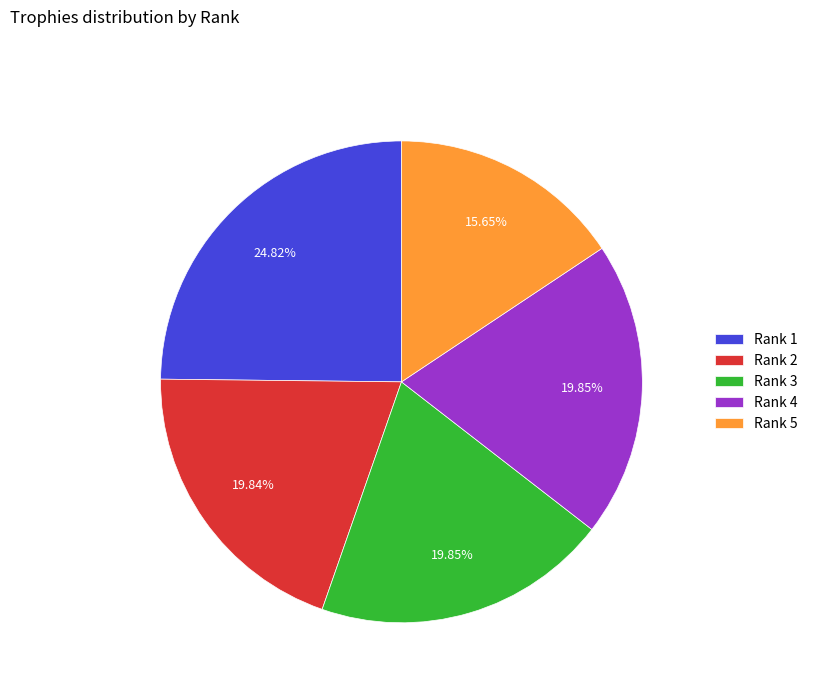

Does Rank 3 represent more than half of the total?

No